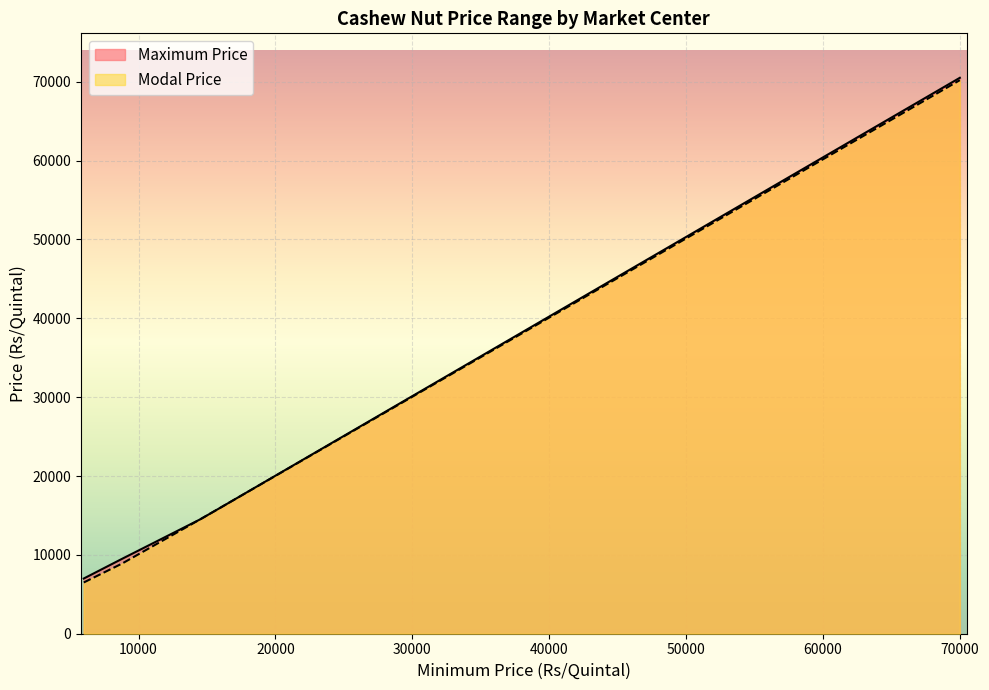

List the labels in order of Maximum Price value, largest first.

70000, 16000, 14800, 14500, 8800, 6000